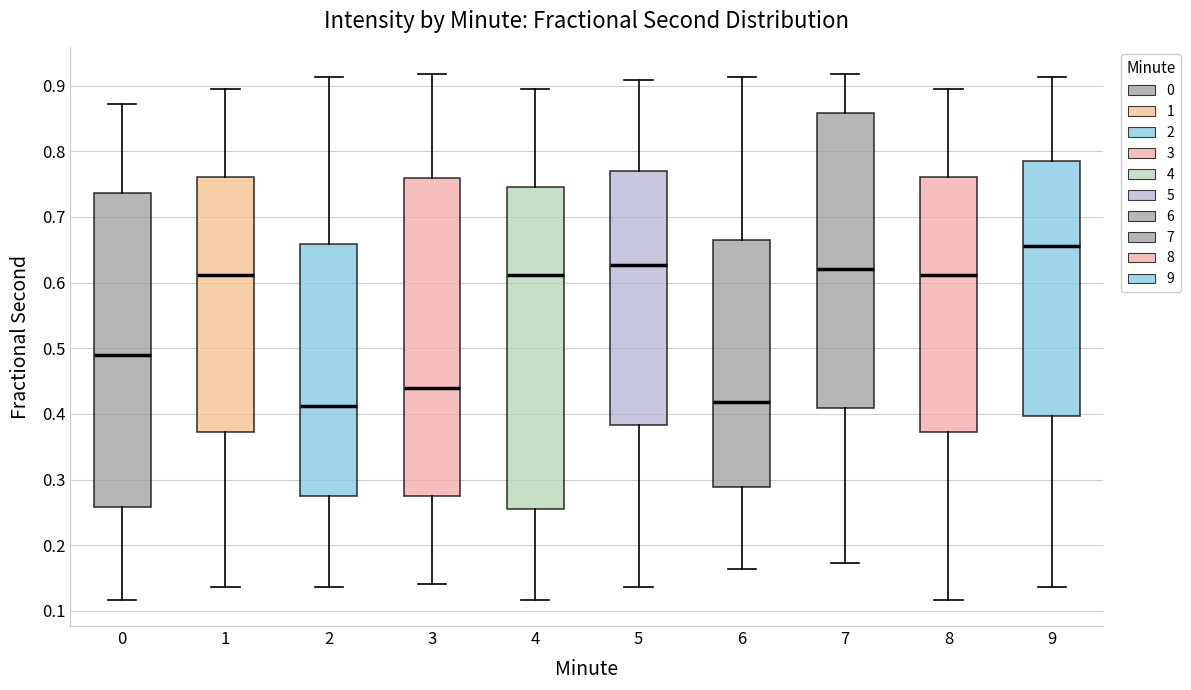

Where is the upper edge of the box at x = 9 on the y-axis? The values are not printed on the chart, so give them approximately, as read against the axis.

0.78